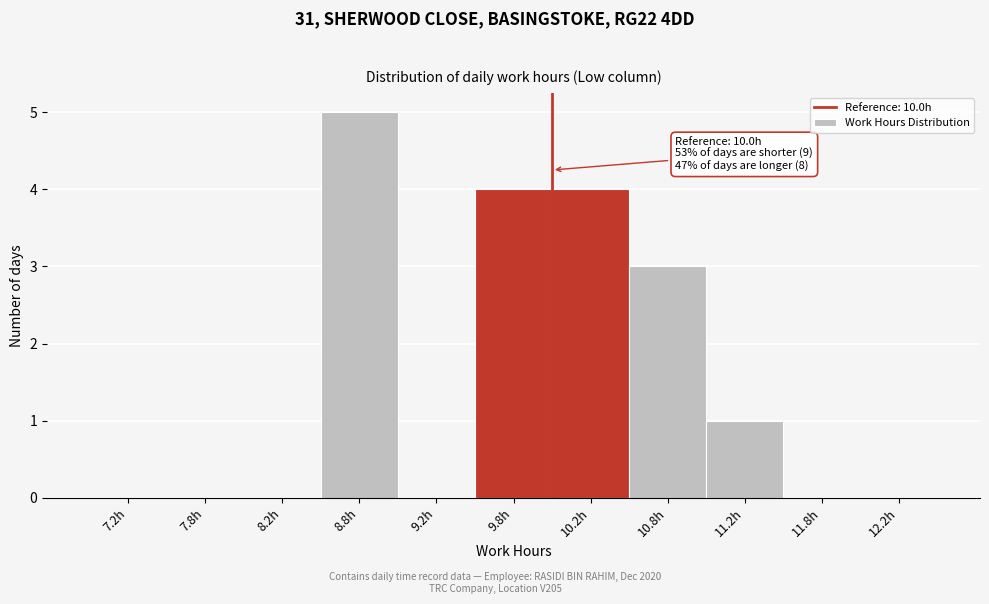

Over which range of the x-axis is the bar tallest?

8.5 to 9.0